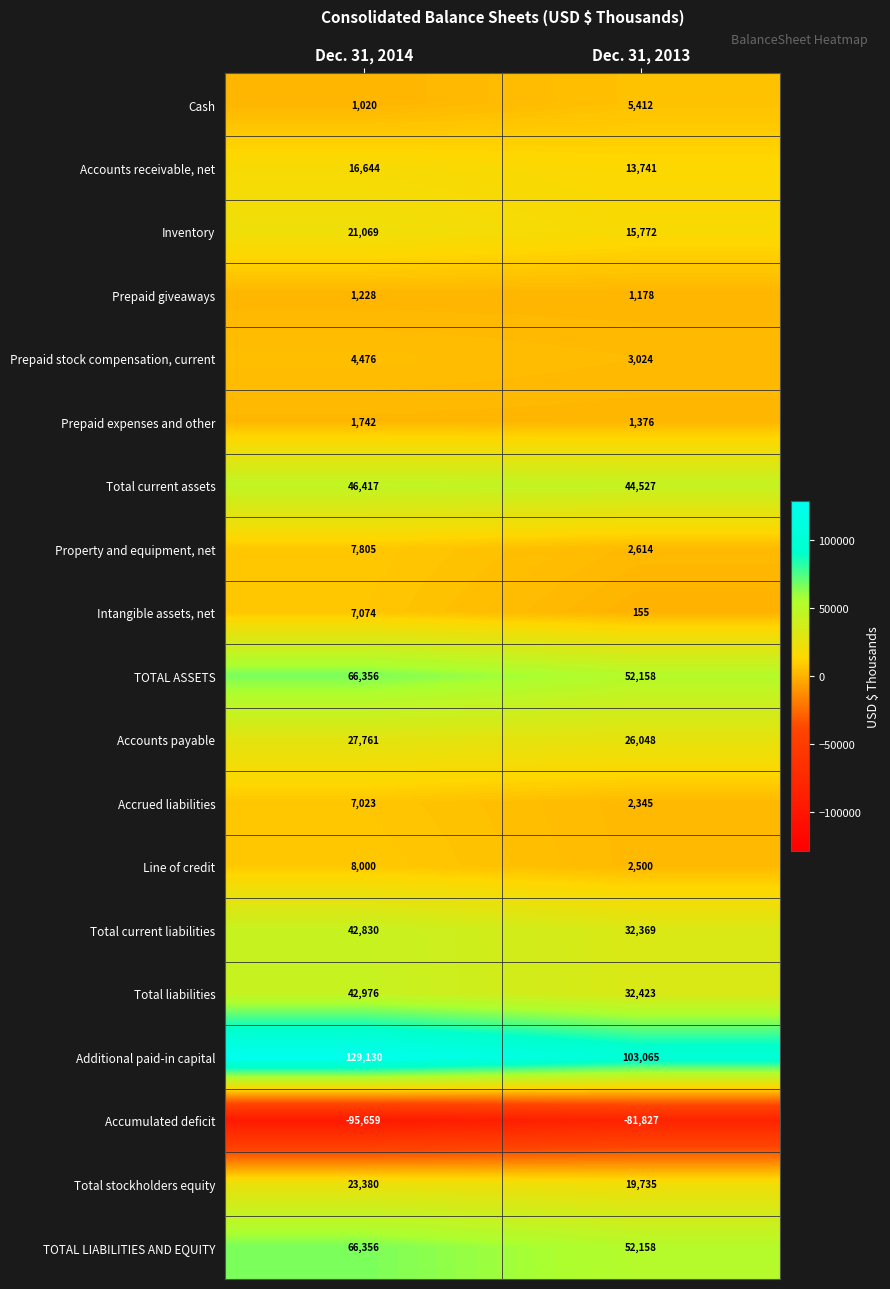

Which series has the widest spread of values?

Additional paid-in capital